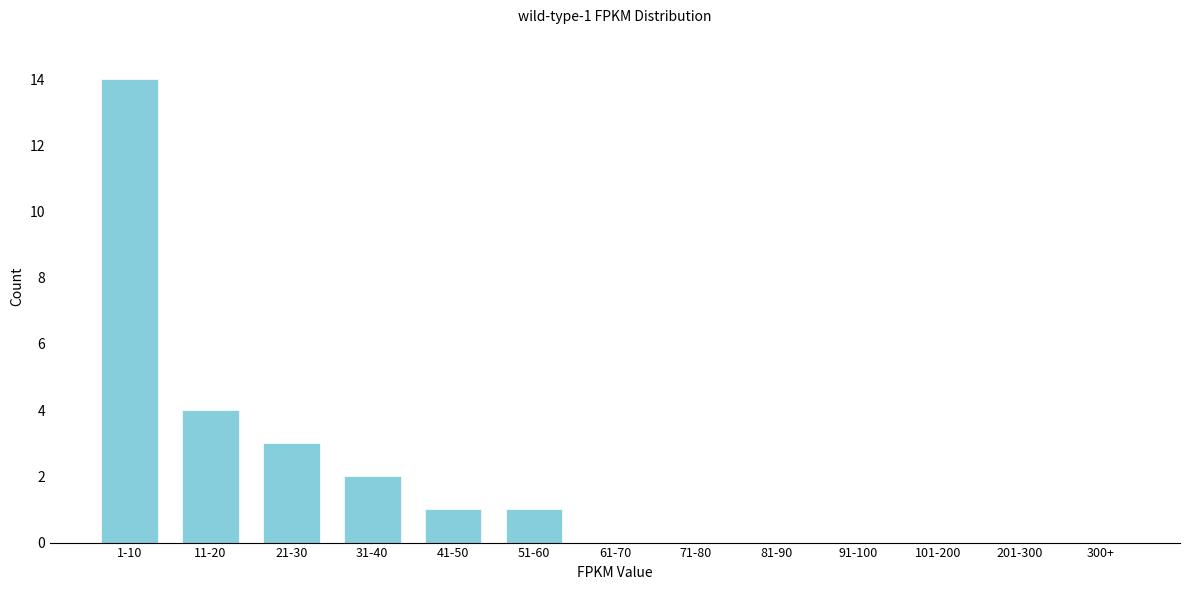

Reading right to left, list all the values displayed in this chart.

300+=0	201-300=0	101-200=0	91-100=0	81-90=0	71-80=0	61-70=0	51-60=1	41-50=1	31-40=2	21-30=3	11-20=4	1-10=14